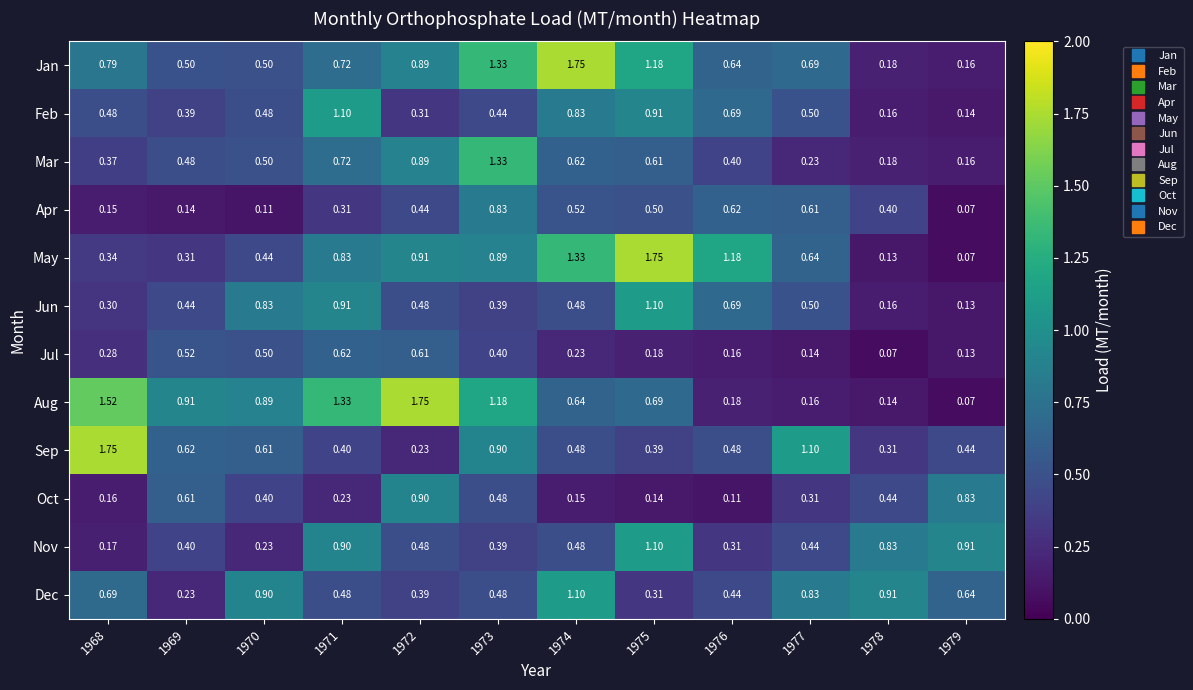

Which series changed the most between 1971 and 1977?

Aug